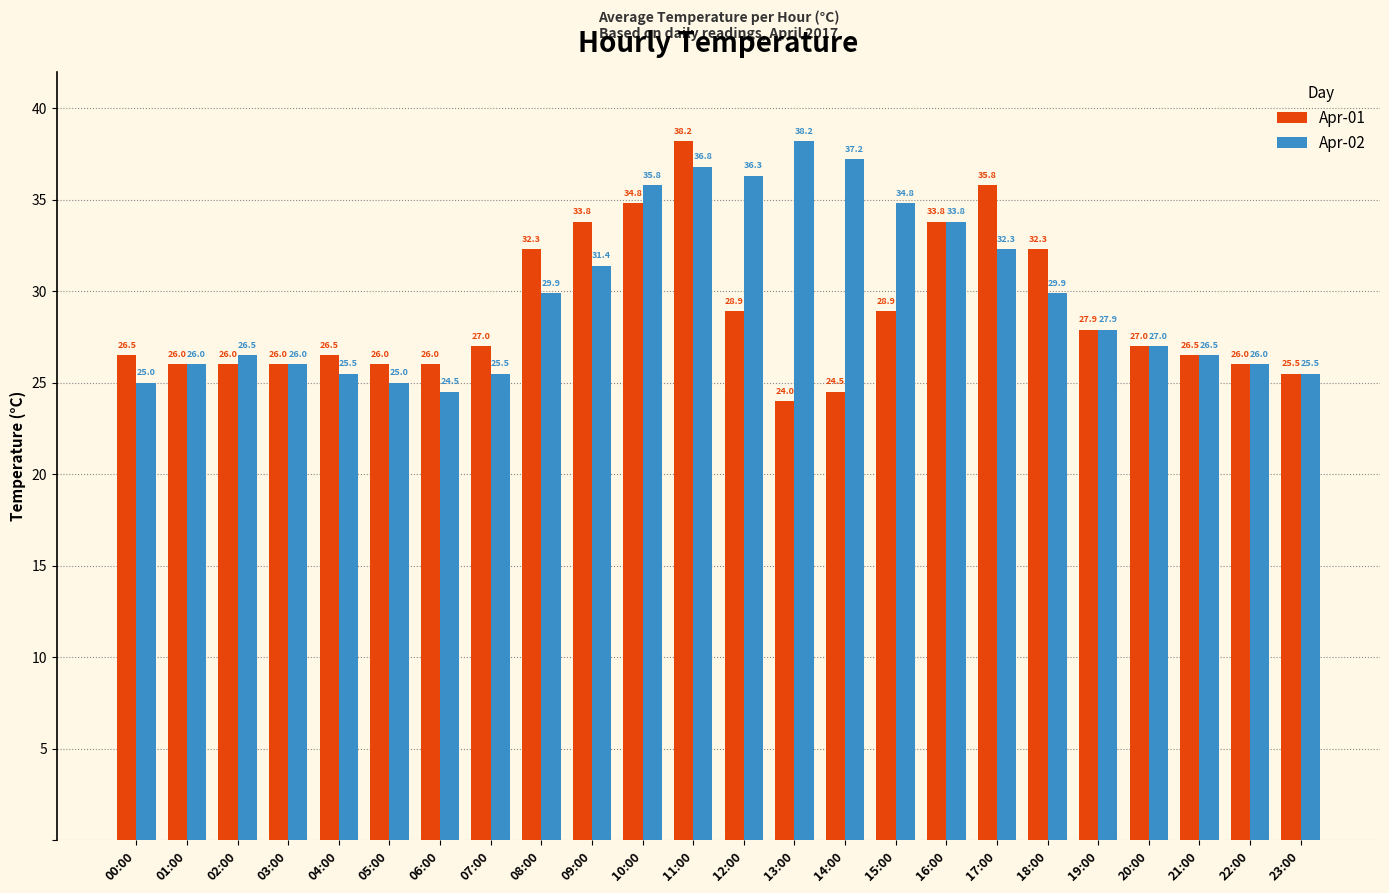

True or false: Apr-01 has a value of 25.5 at 23:00.

True